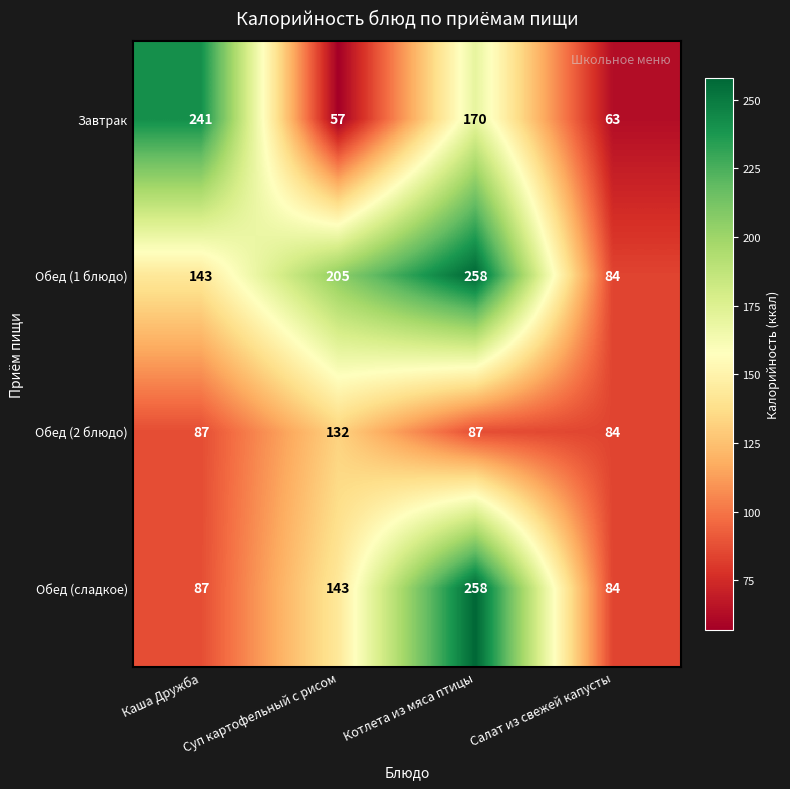

What value does the Обед (2 блюдо) series have at Котлета из мяса птицы?

87